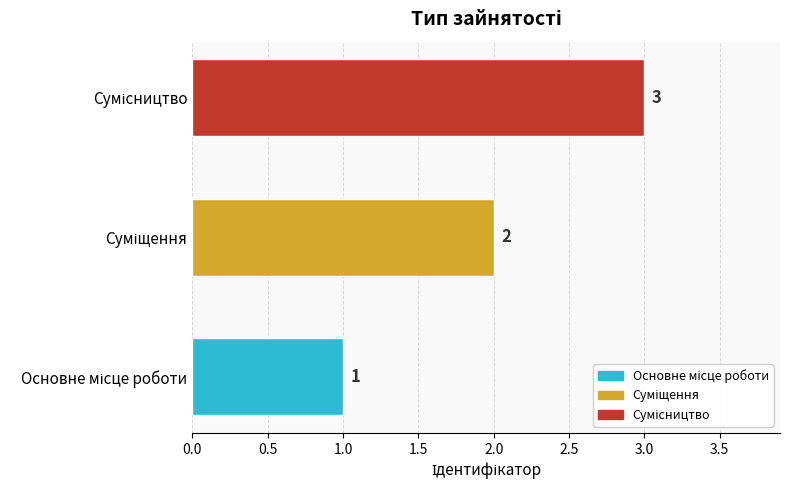

What is the greatest value displayed?

3